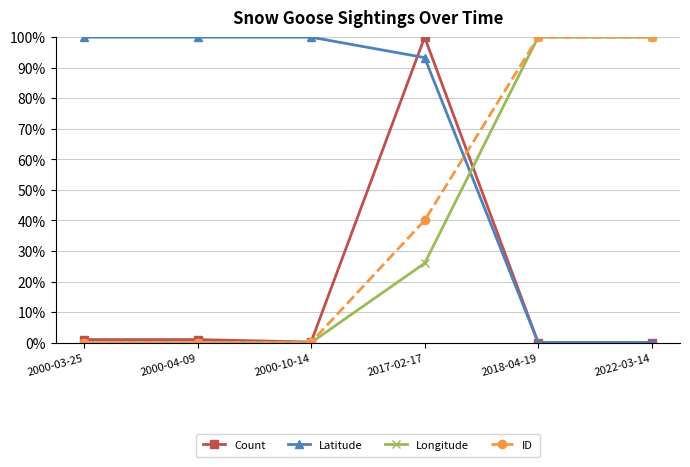

Does the chart have visible grid lines?

Yes